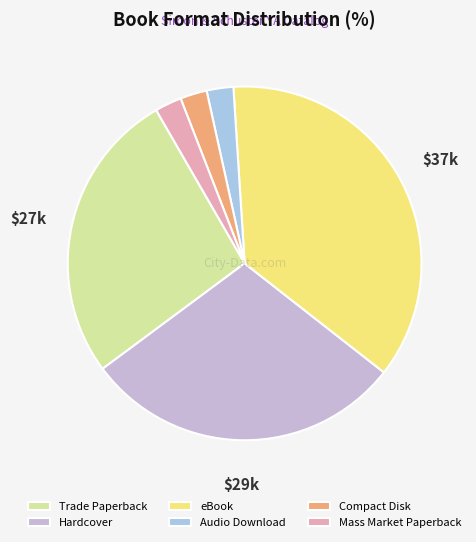

How many slices are in this pie chart?

6